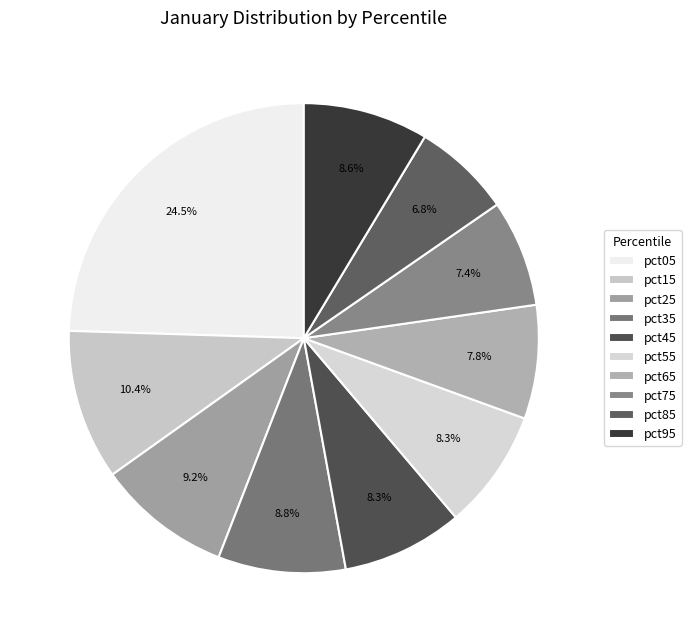

To the nearest percent, what portion does pct85 represent?

7%